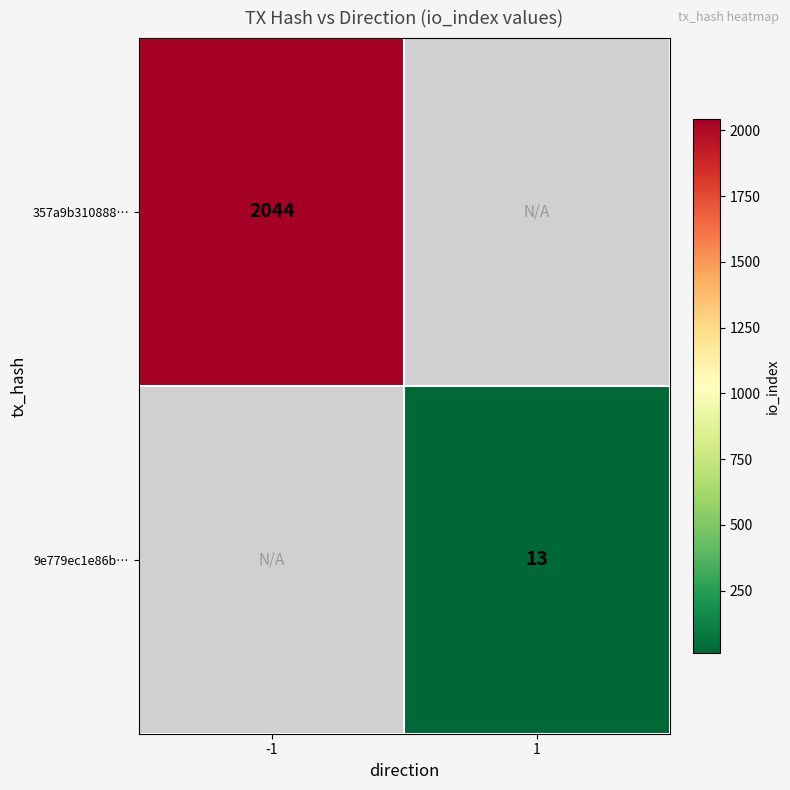

True or false: 357a9b310888… has a value of 2044 at -1.

True